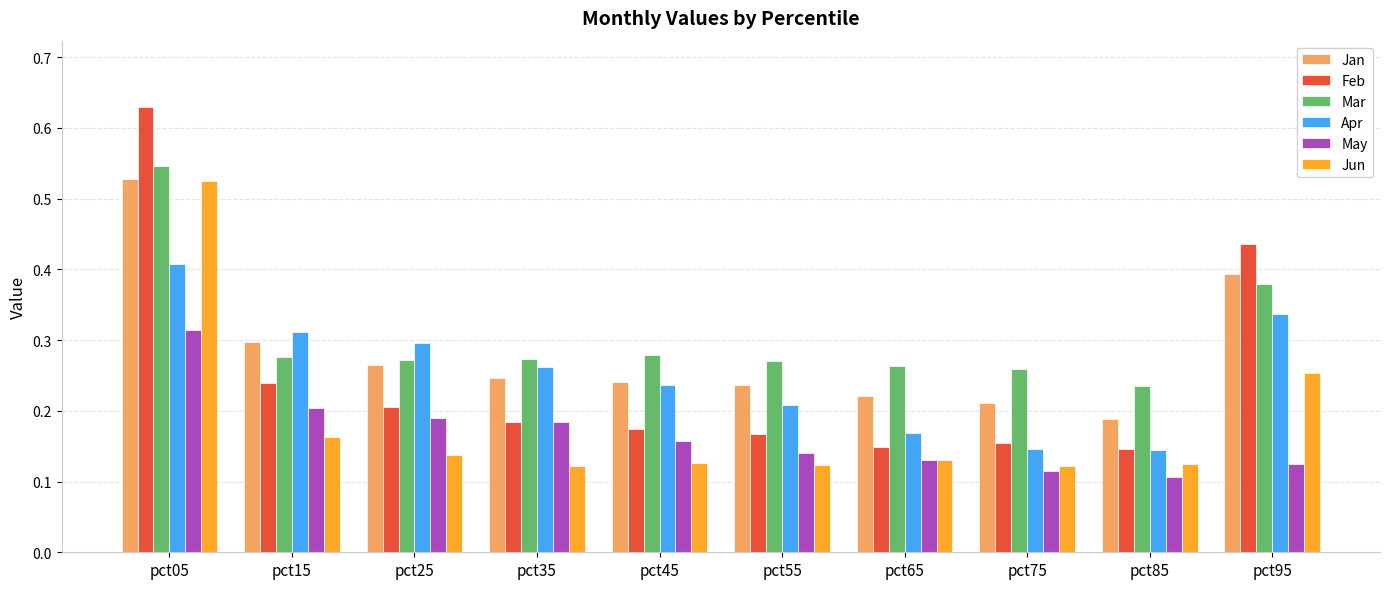

What is the sum of all Apr values?

2.5